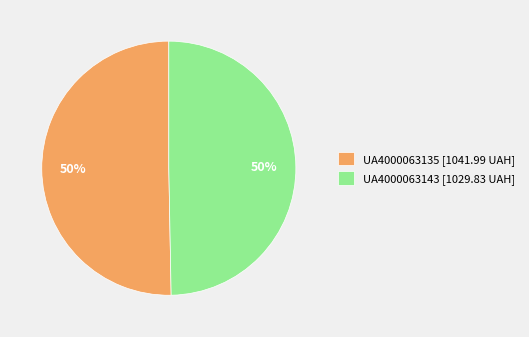

Count the number of slices in the pie.

2